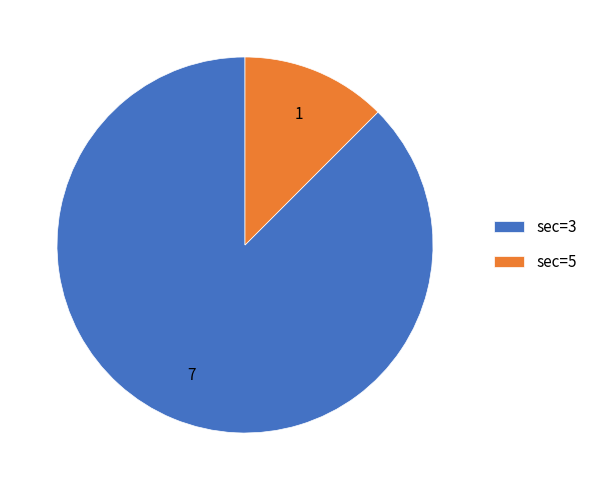

Which category accounts for the majority?

sec=3